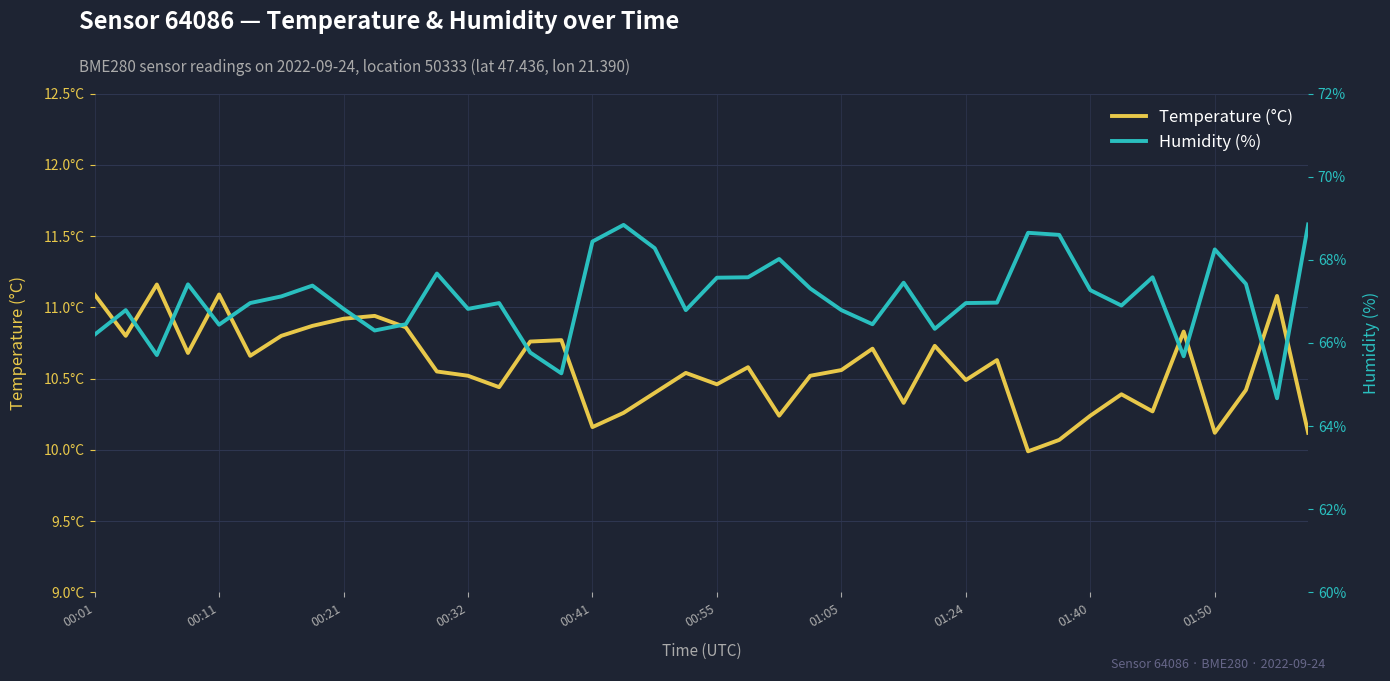

What is the minimum value shown in the chart?

10.0